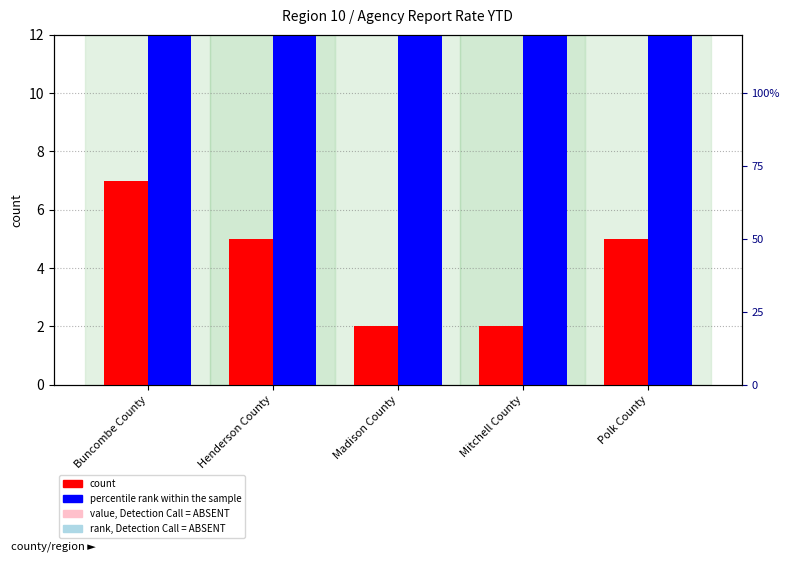

Is the value of count at Madison County greater than the value of percentile rank within the sample at Polk County?

No